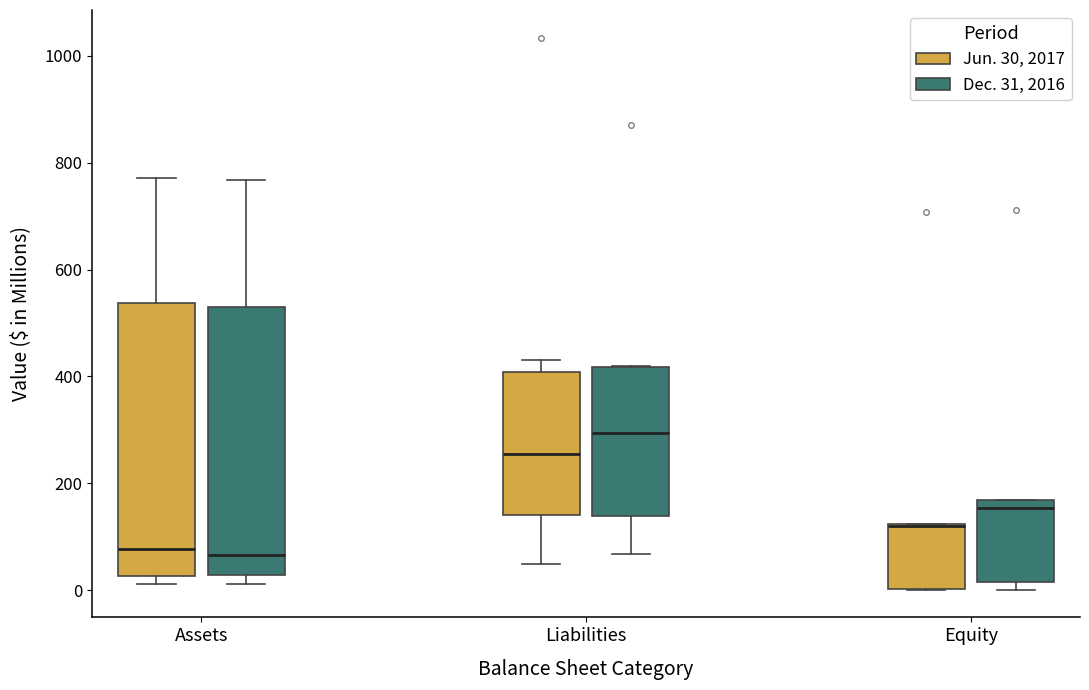

Reading left to right, read every box against the y-axis: the position of its median line, the range the box covers, and the ends of its whiskers. The values are not printed on the chart, so give them approximately, as read against the axis.

Assets (Jun. 30, 2017): median 80, box 20 to 540, whiskers 20 (just below the box's lower edge) to 780
Assets (Dec. 31, 2016): median 60, box 20 to 520, whiskers 20 (just below the box's lower edge) to 760
Liabilities (Jun. 30, 2017): median 260, box 140 to 400, whiskers 40 to 440
Liabilities (Dec. 31, 2016): median 300, box 140 to 420, whiskers 60 to 420
Equity (Jun. 30, 2017): median 120 (drawn on the box's upper edge), box 0 to 120, whiskers 0 to 120
Equity (Dec. 31, 2016): median 160 (just below the box's upper edge), box 20 to 160, whiskers 0 to 160